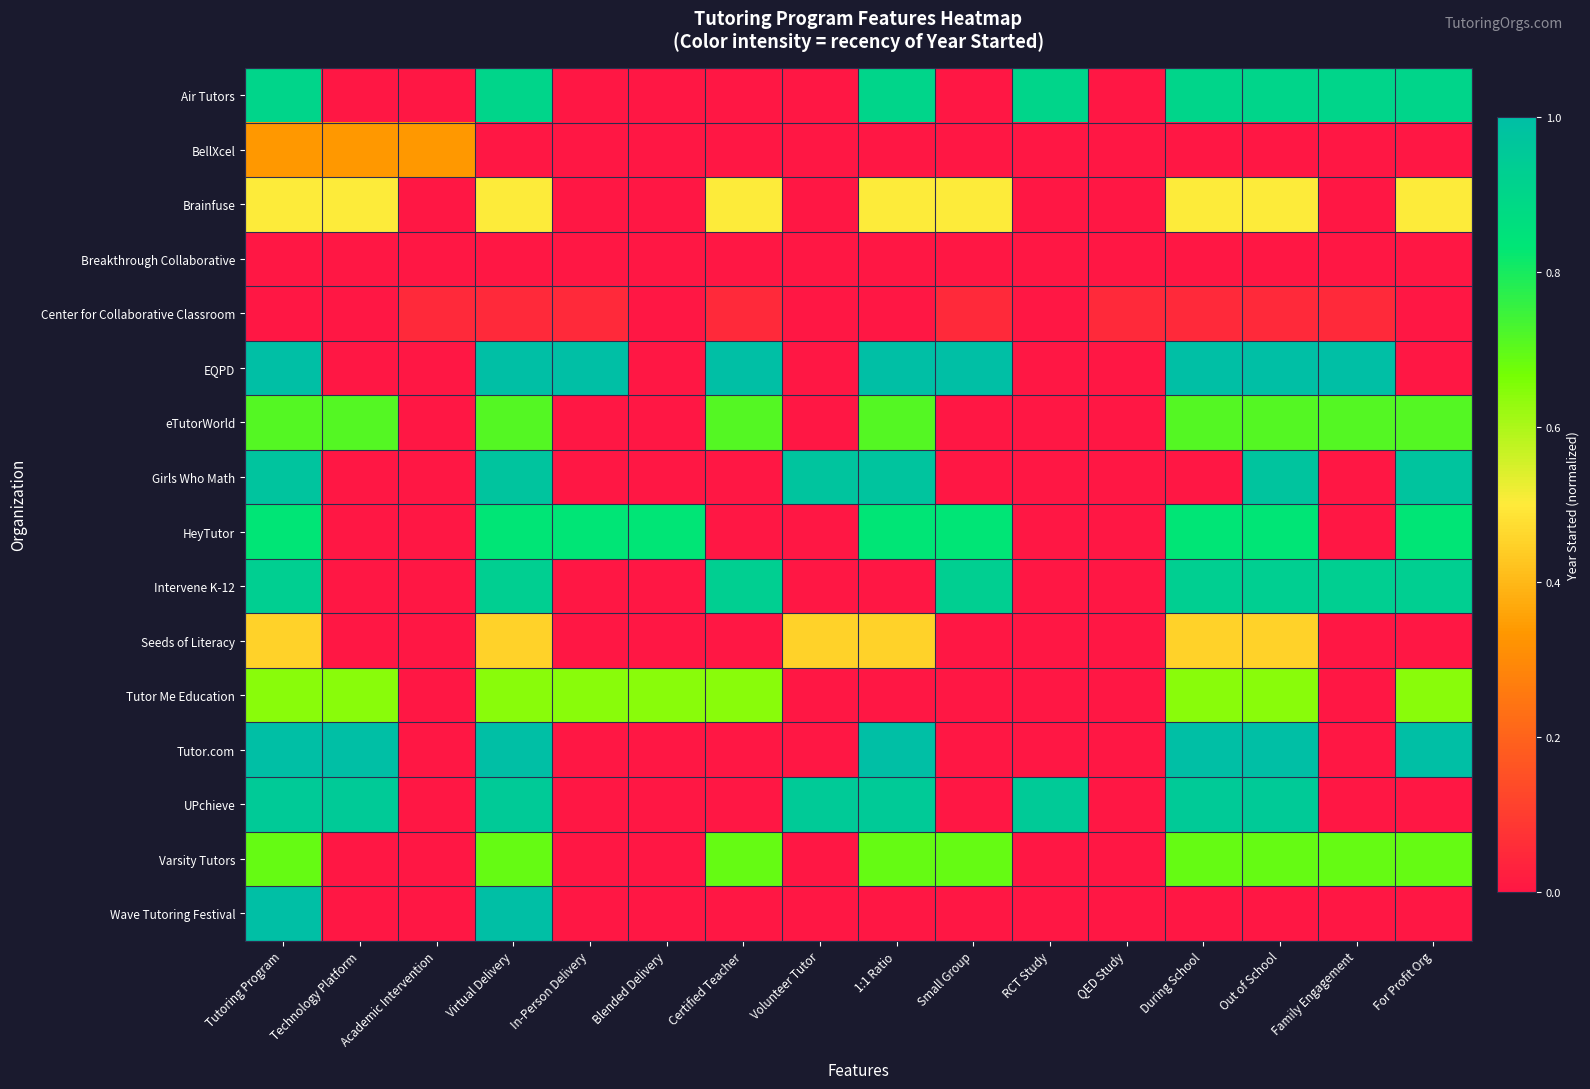

Rank the series at Academic Intervention from lowest to highest value.

Air Tutors, Brainfuse, Breakthrough Collaborative, EQPD, eTutorWorld, Girls Who Math, HeyTutor, Intervene K-12, Seeds of Literacy, Tutor Me Education, Tutor.com, UPchieve, Varsity Tutors, Wave Tutoring Festival, Center for Collaborative Classroom, BellXcel